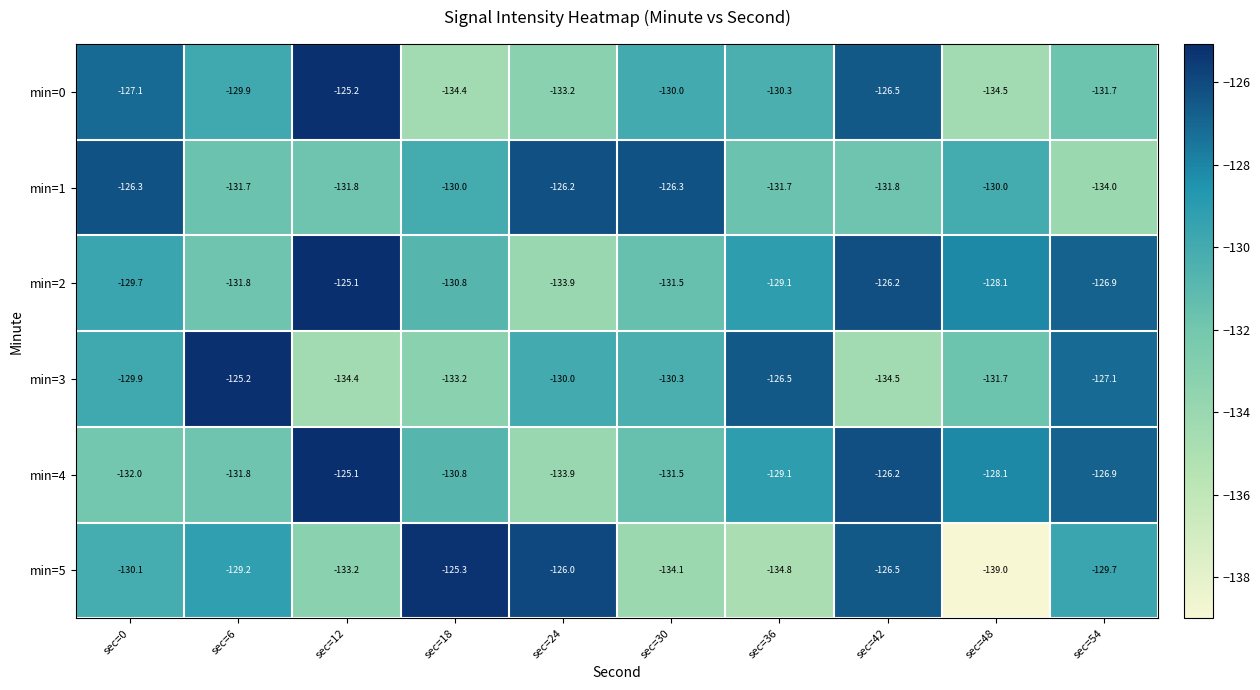

True or false: min=2 has a value of -203.8 at sec=42.

False